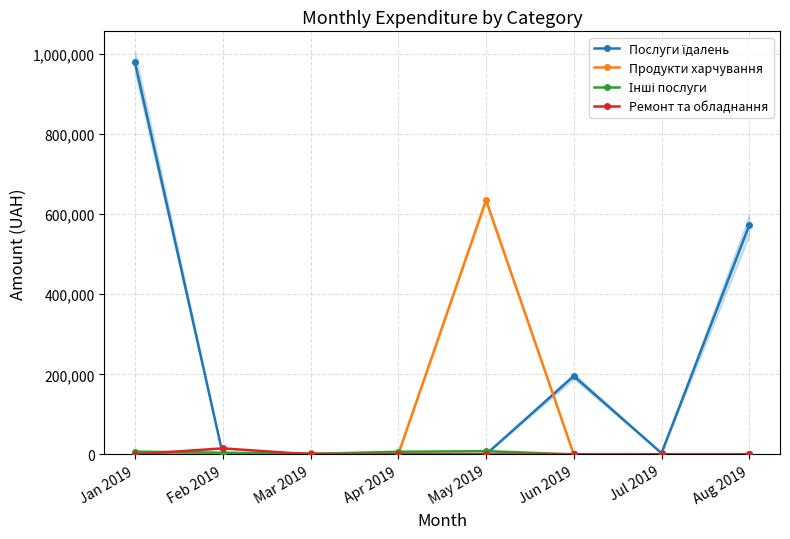

What is the label of the 8th point from the left?

Aug 2019